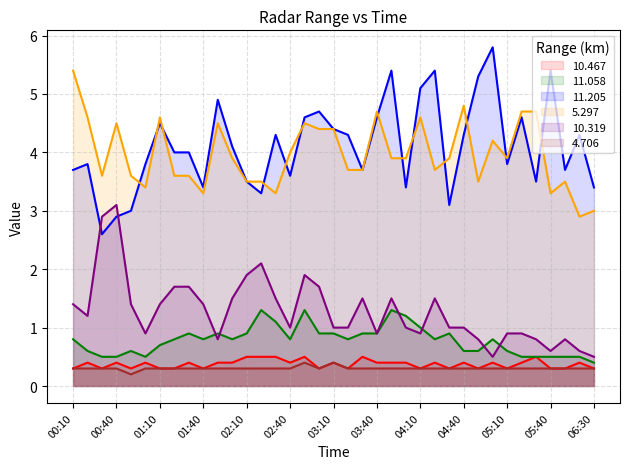

At which label is 4.706 closest to 0?

00:50